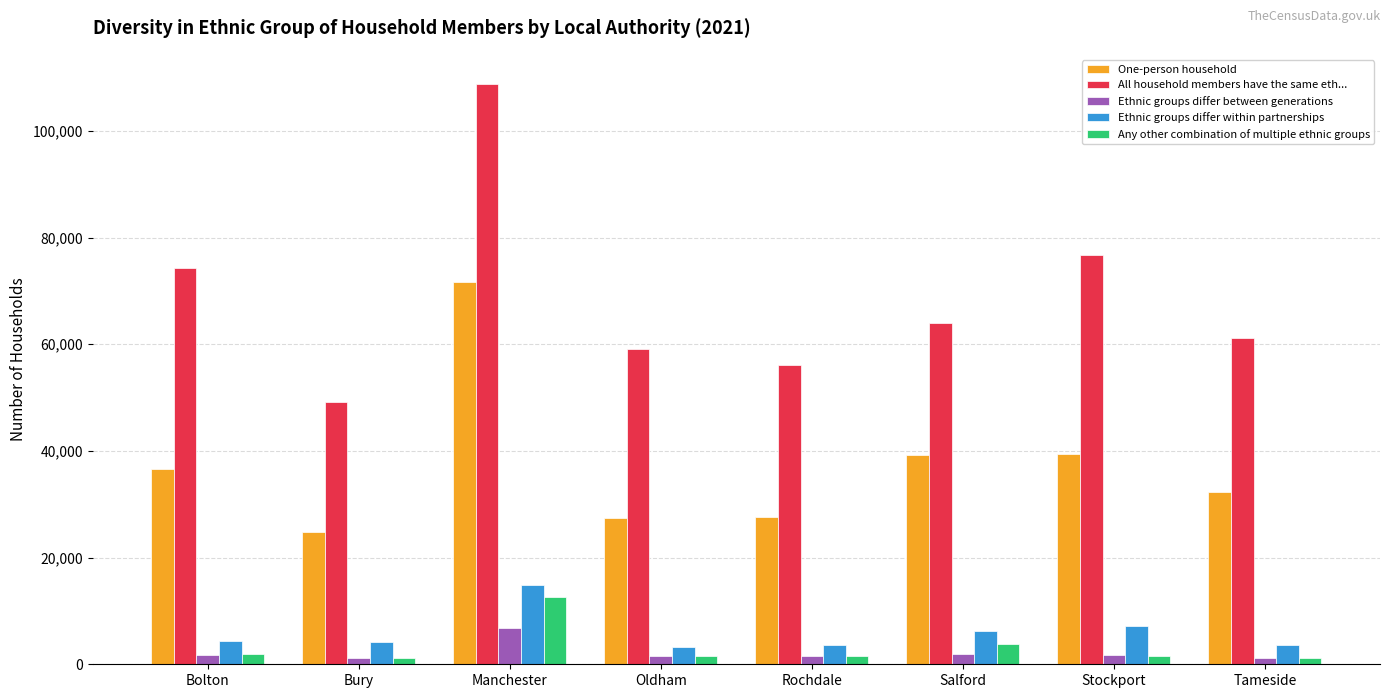

Which series has the largest range (max minus min)?

All household members have the same eth...